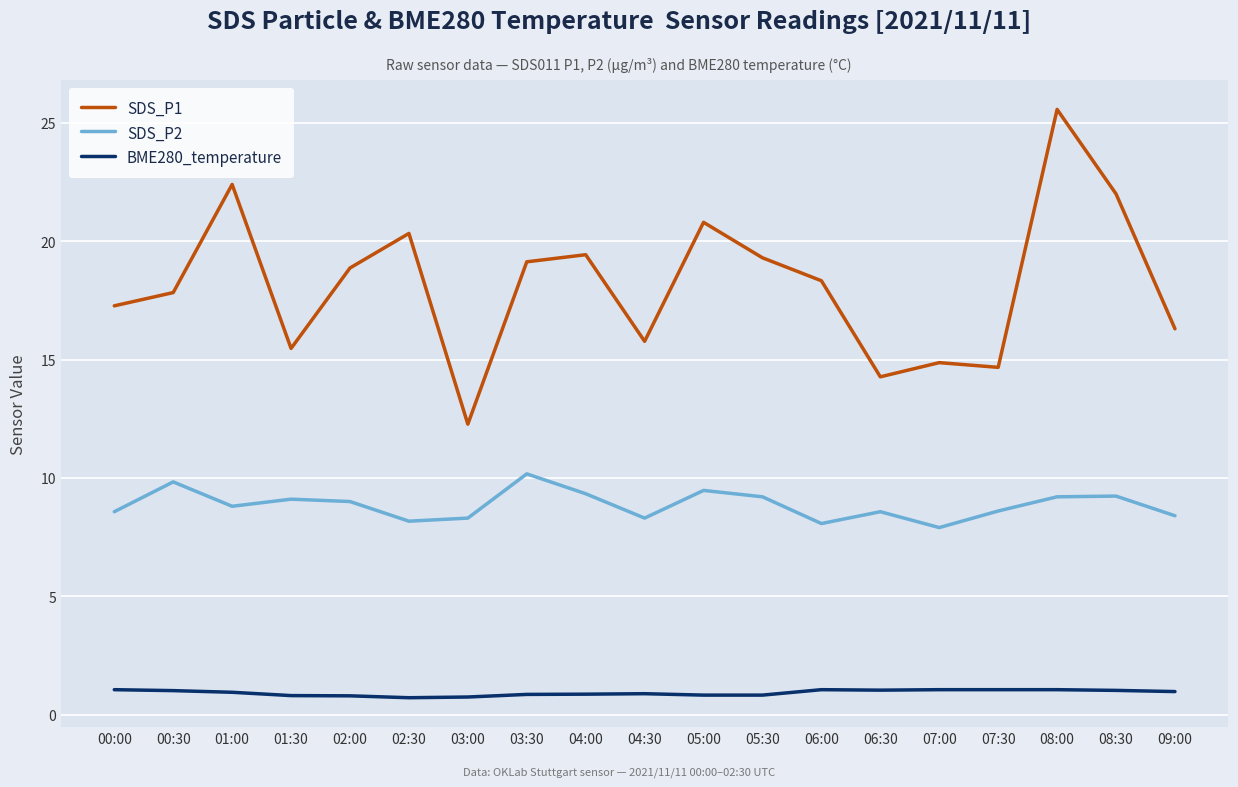

Where does the SDS_P2 series first go above 8?

00:00